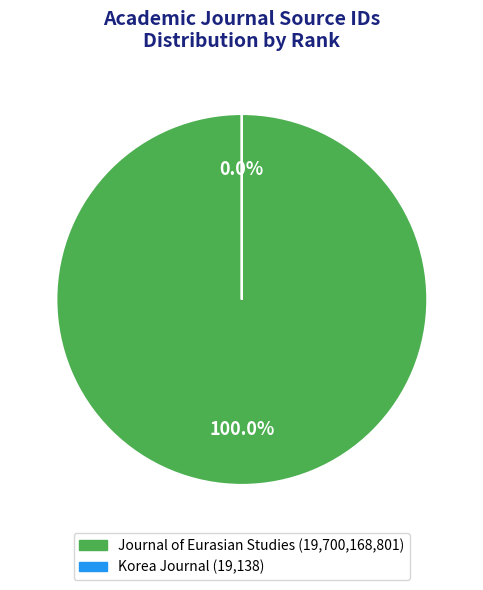

Which category has the smallest portion of the pie?

Korea Journal